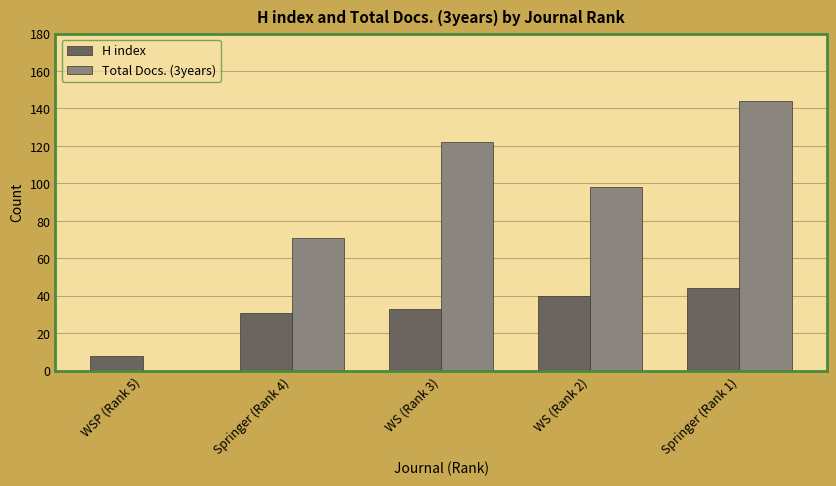

What is the sum of all H index values?

156